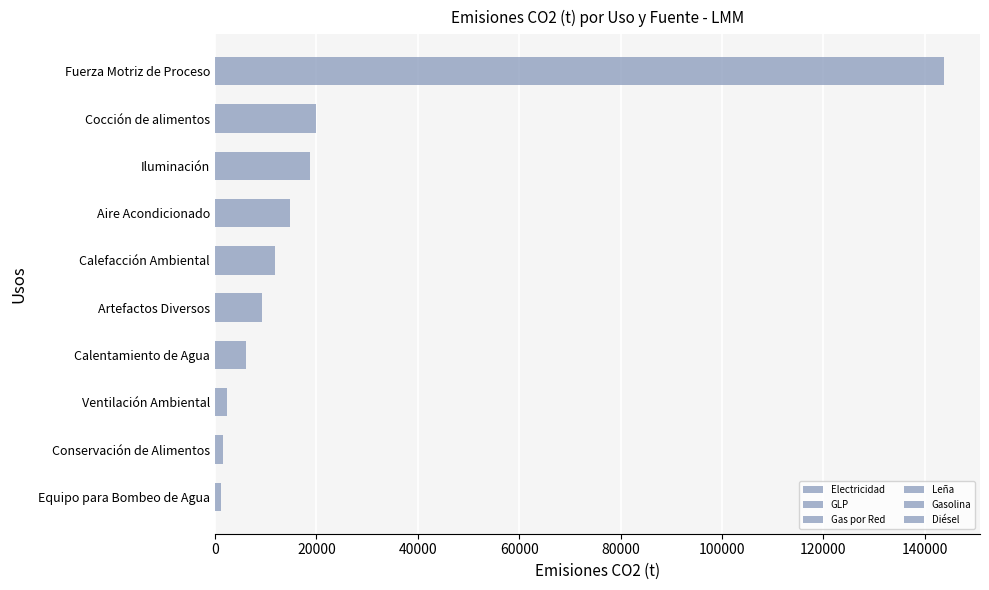

Count the number of data series in this chart.

6